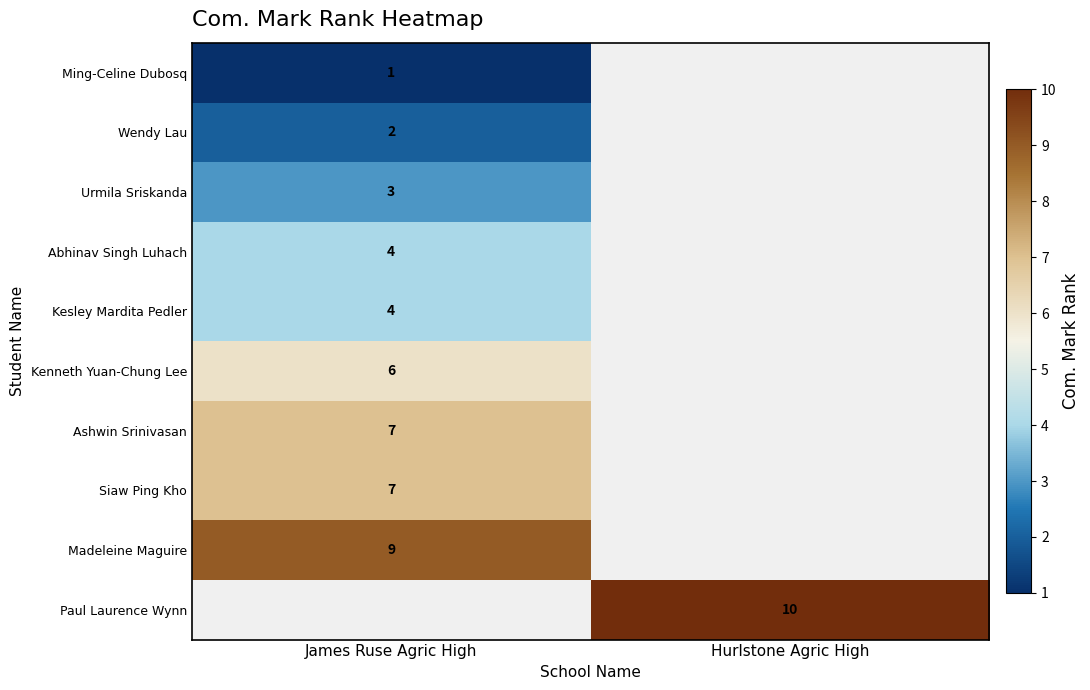

Is it true that Abhinav Singh Luhach equals 4 at James Ruse Agric High?

True